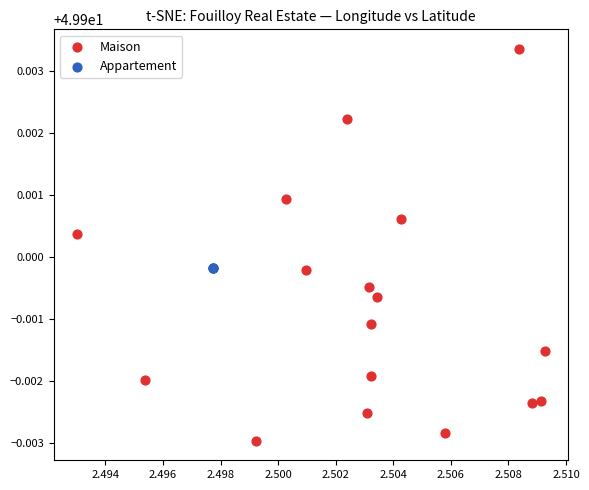

Which series contains the lowest Y value?

Maison